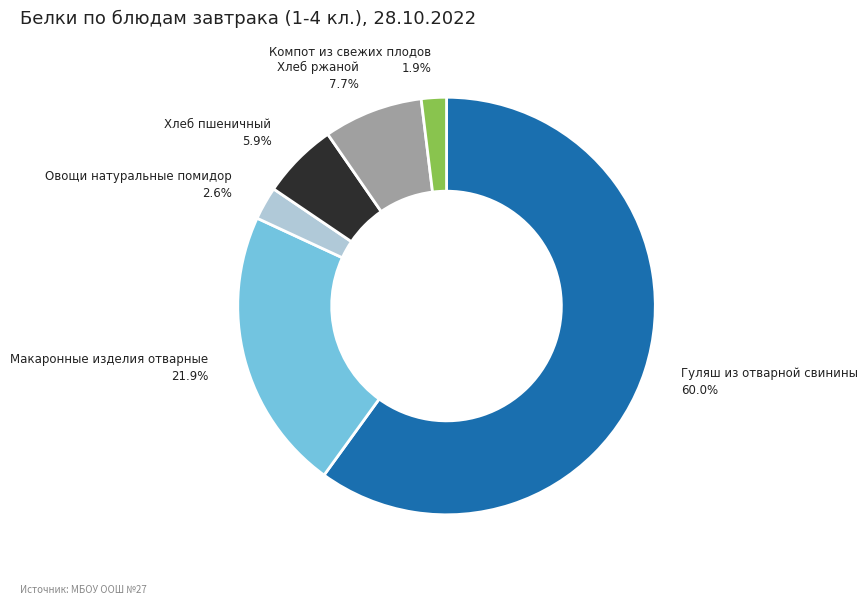

Does any single category account for the majority?

Yes